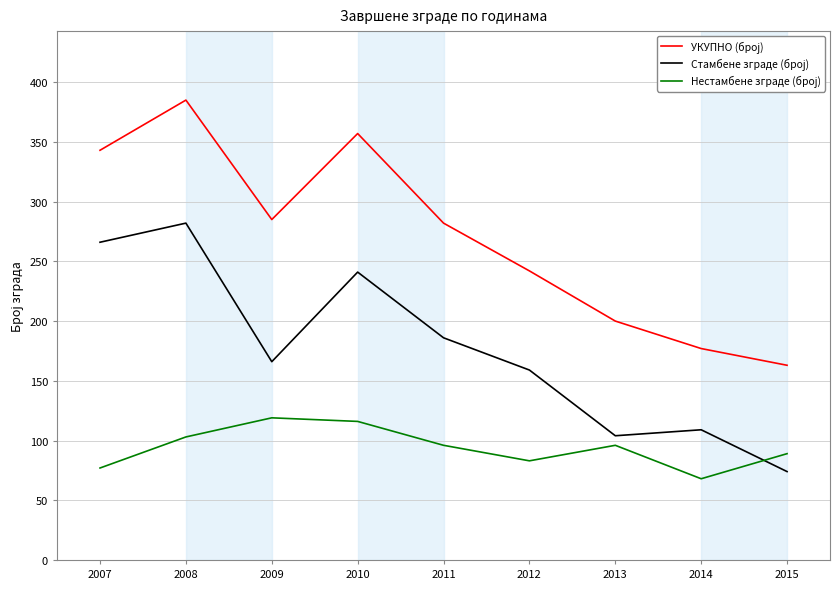

How many lines are shown in the chart?

3